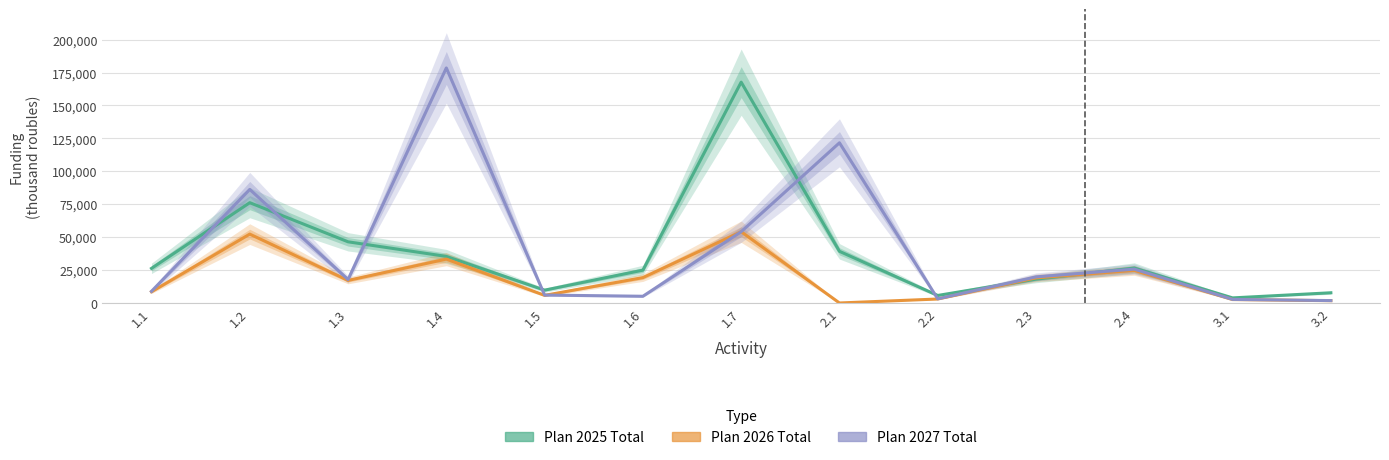

Is this an area chart (filled region under the line)?

No